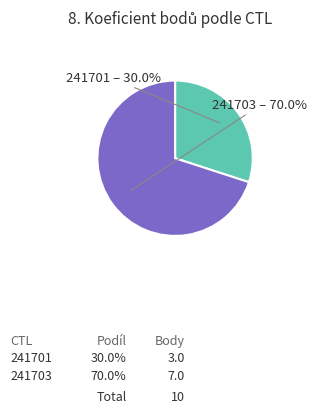

Is 241703 the majority of the pie?

Yes